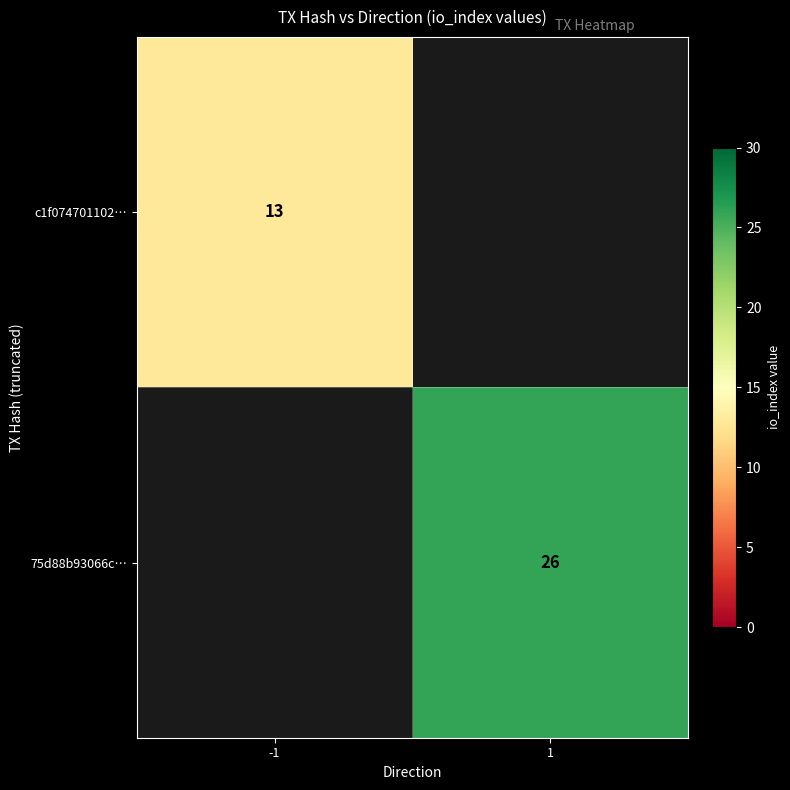

Count the number of categories in the chart.

2